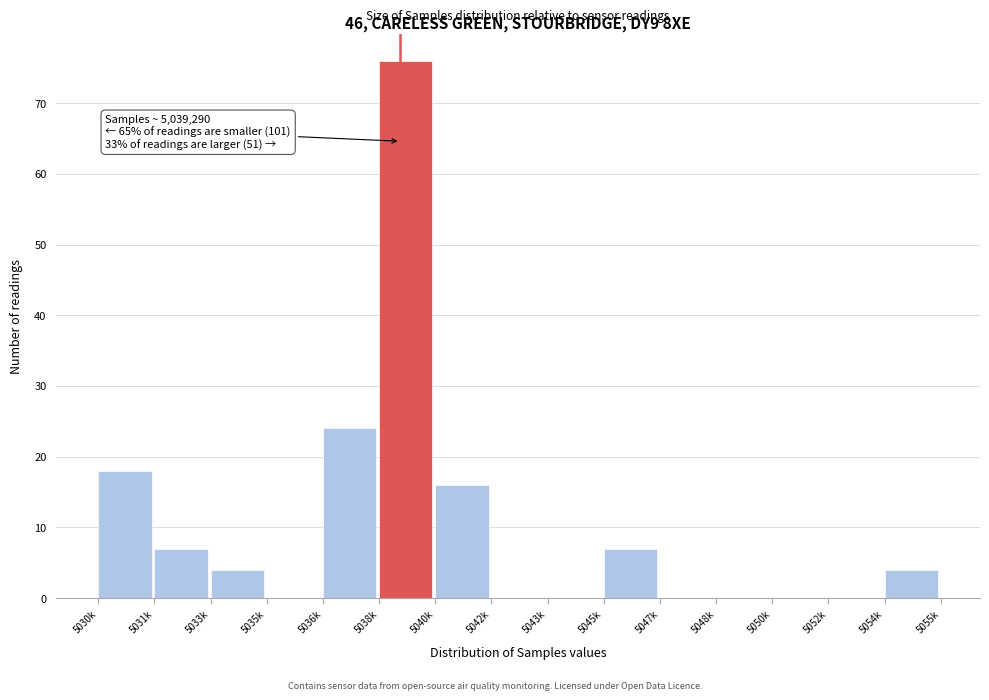

Reading right to left, what are all the values shown in this chart?

5054k=4	5052k=0	5050k=0	5048k=0	5047k=0	5045k=7	5043k=0	5042k=0	5040k=16	5038k=76	5036k=24	5035k=0	5033k=4	5031k=7	5030k=18